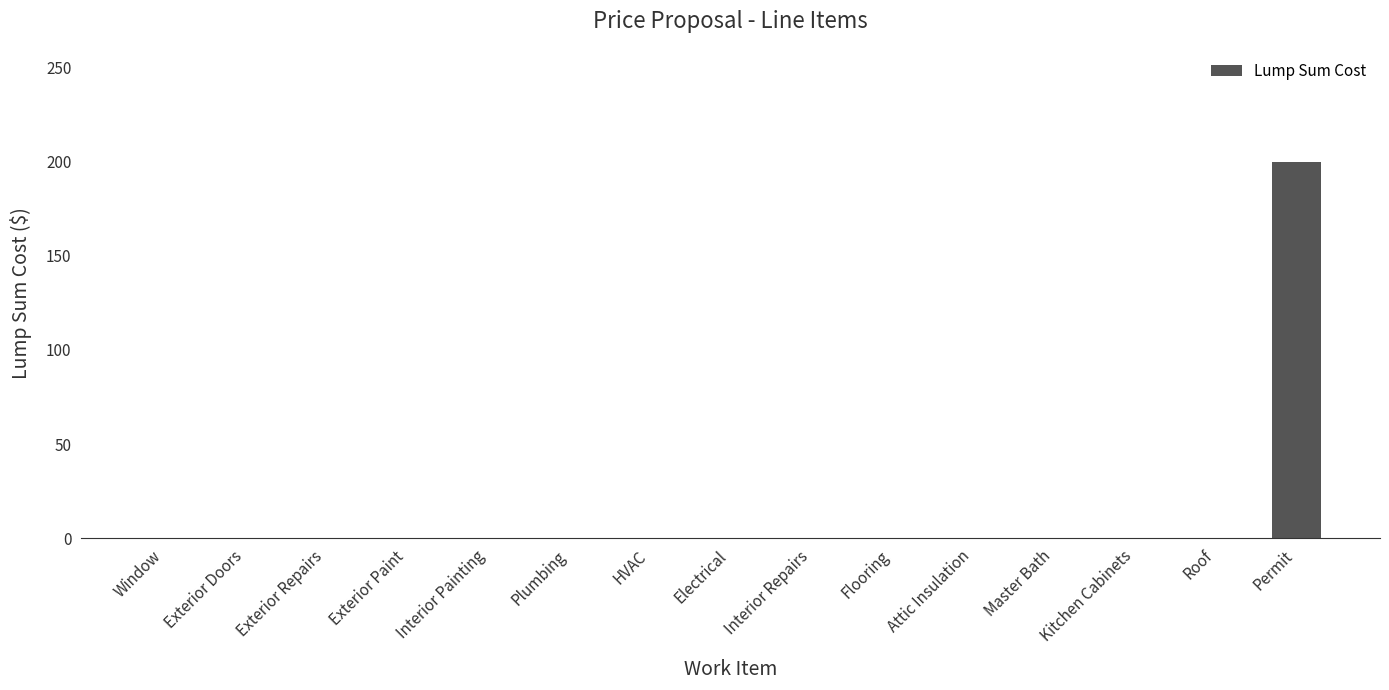

What is the greatest value displayed?

200